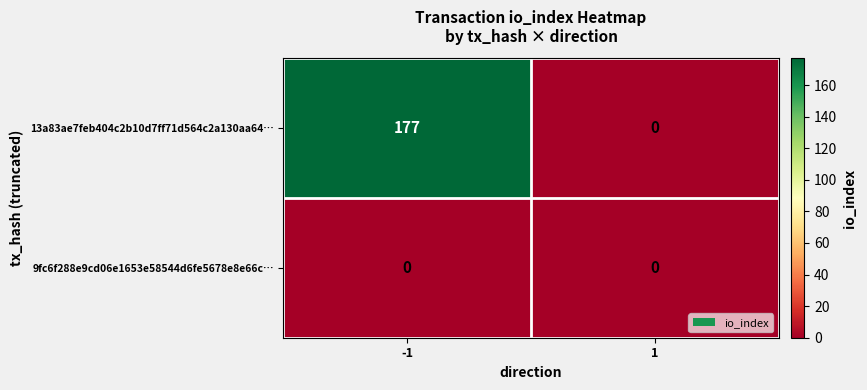

Which series changed the most between -1 and 1?

13a83ae7feb404c2b10d7ff71d564c2a130aa64…